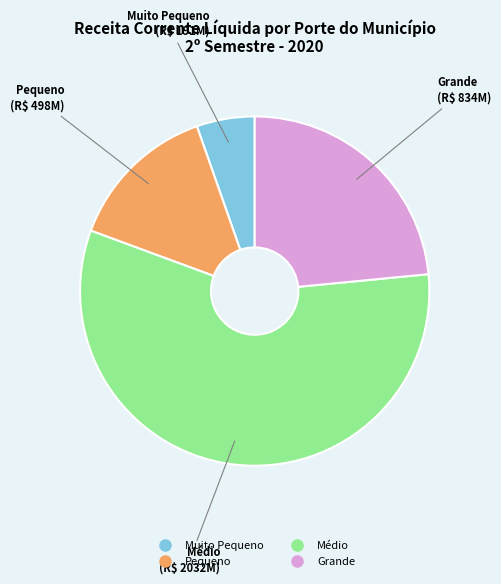

What is the largest slice in the pie chart?

Médio